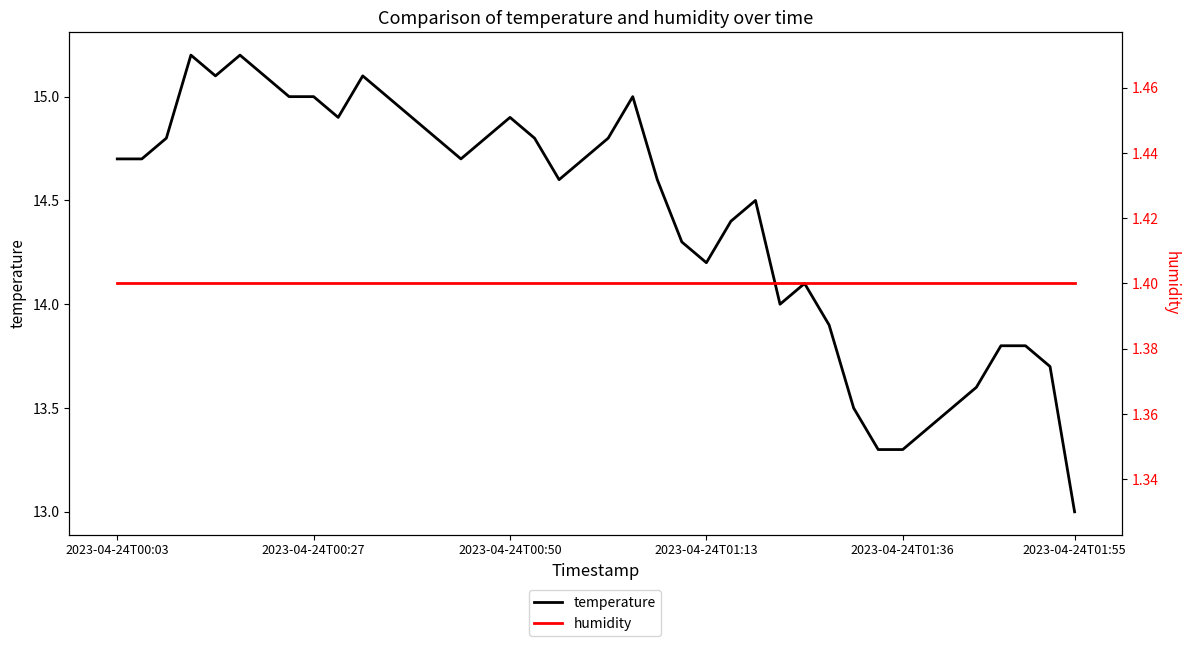

What is the sum of the temperature values at 31 and 29?

27.2